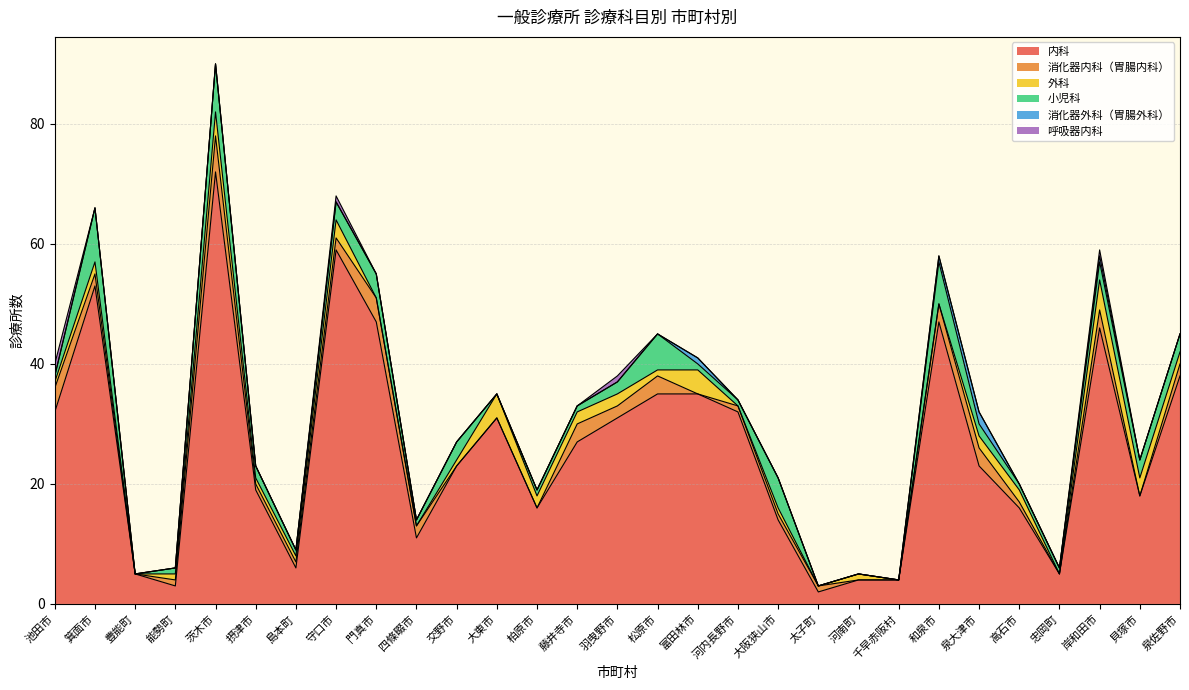

What is the label of the 19th point from the left?

大阪狭山市